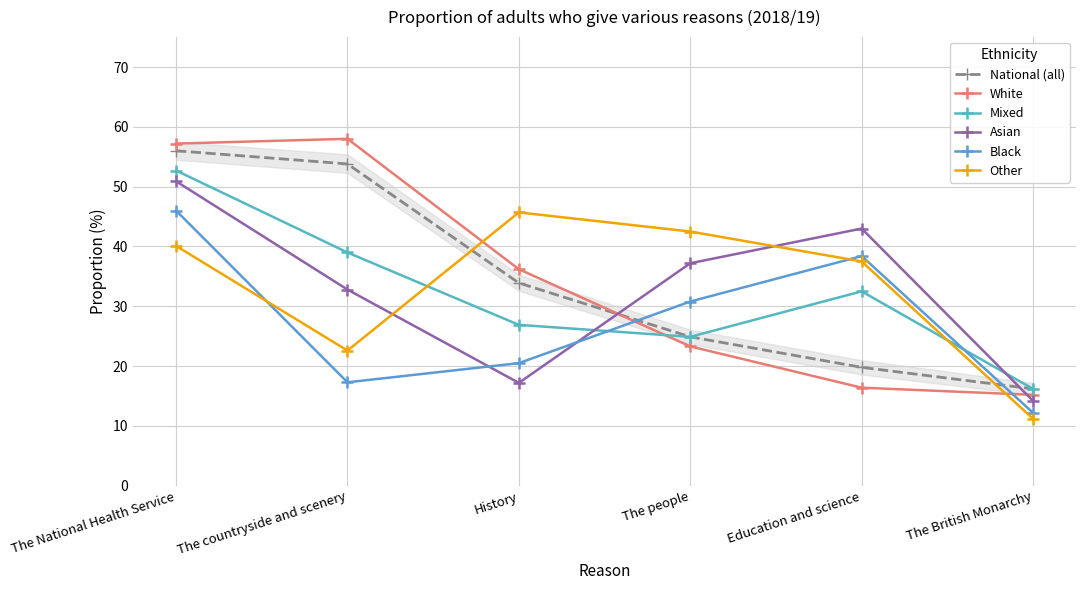

What is the difference between the Other values at Education and science and The National Health Service?

2.6